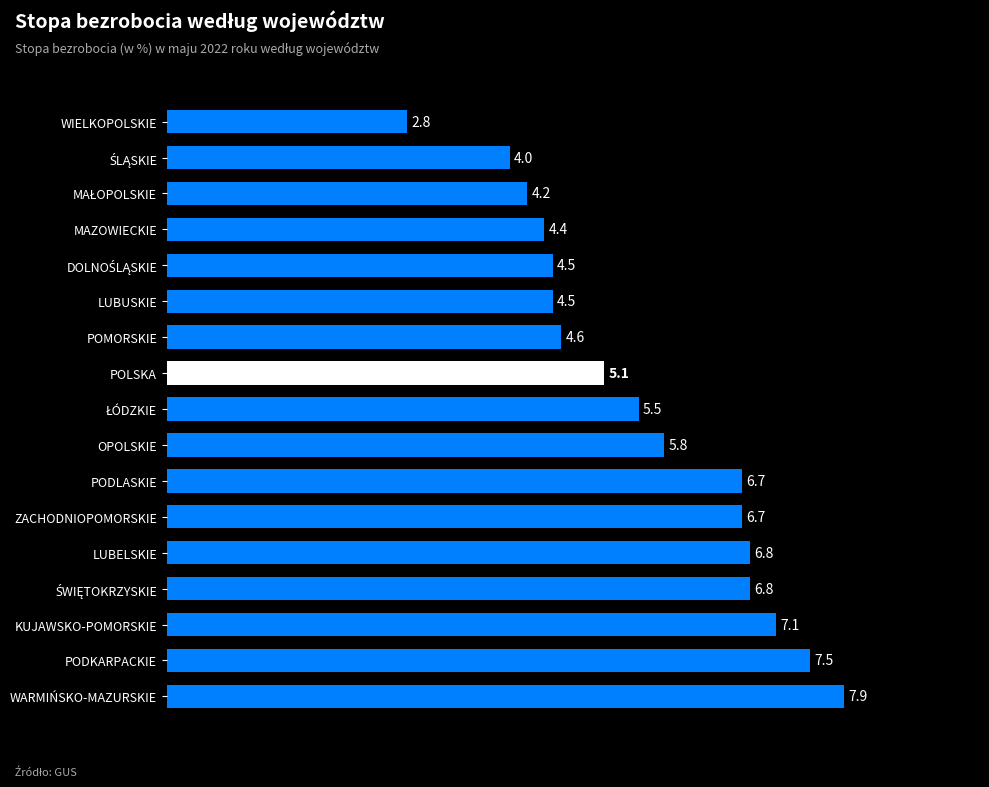

What is the average value?

5.6